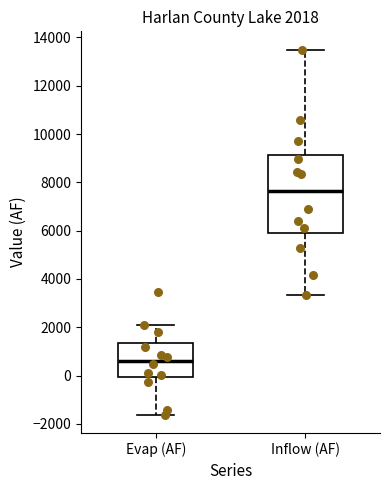

Comparing the boxes themselves (not the whiskers), which one is the tallest?

Inflow (AF)